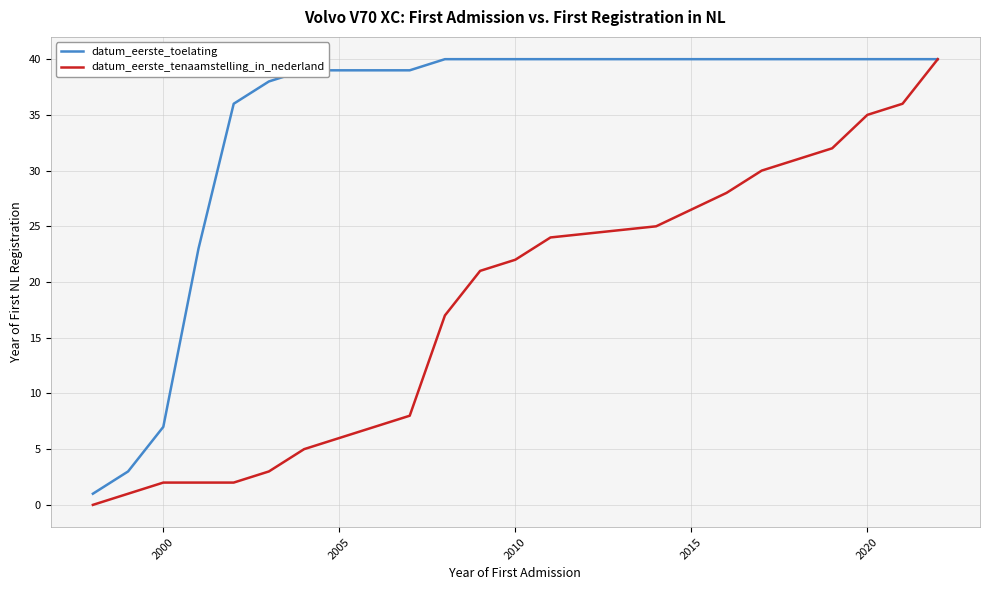

What is the highest value of the datum_eerste_toelating series?

40